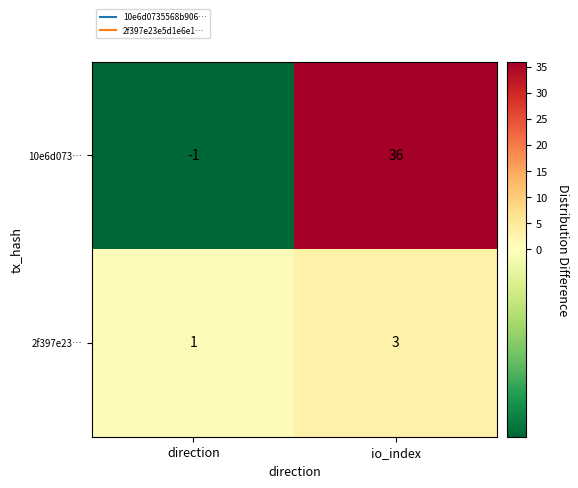

How many categories are shown in the chart?

2